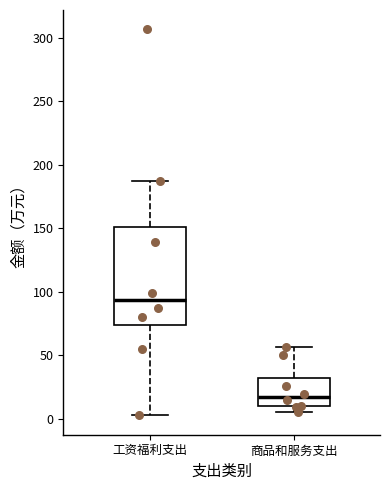

Which box's median line is the lowest?

商品和服务支出